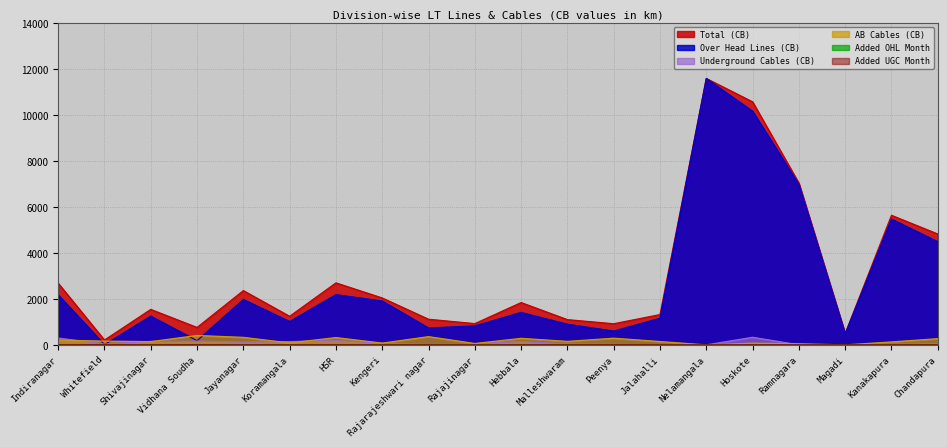

What is the difference between the highest and lowest values at Kanakapura?

5632.1